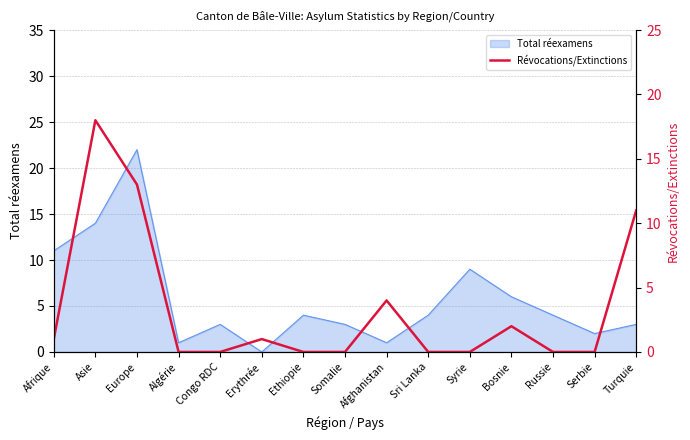

Does the chart display data point markers on the line(s)?

No